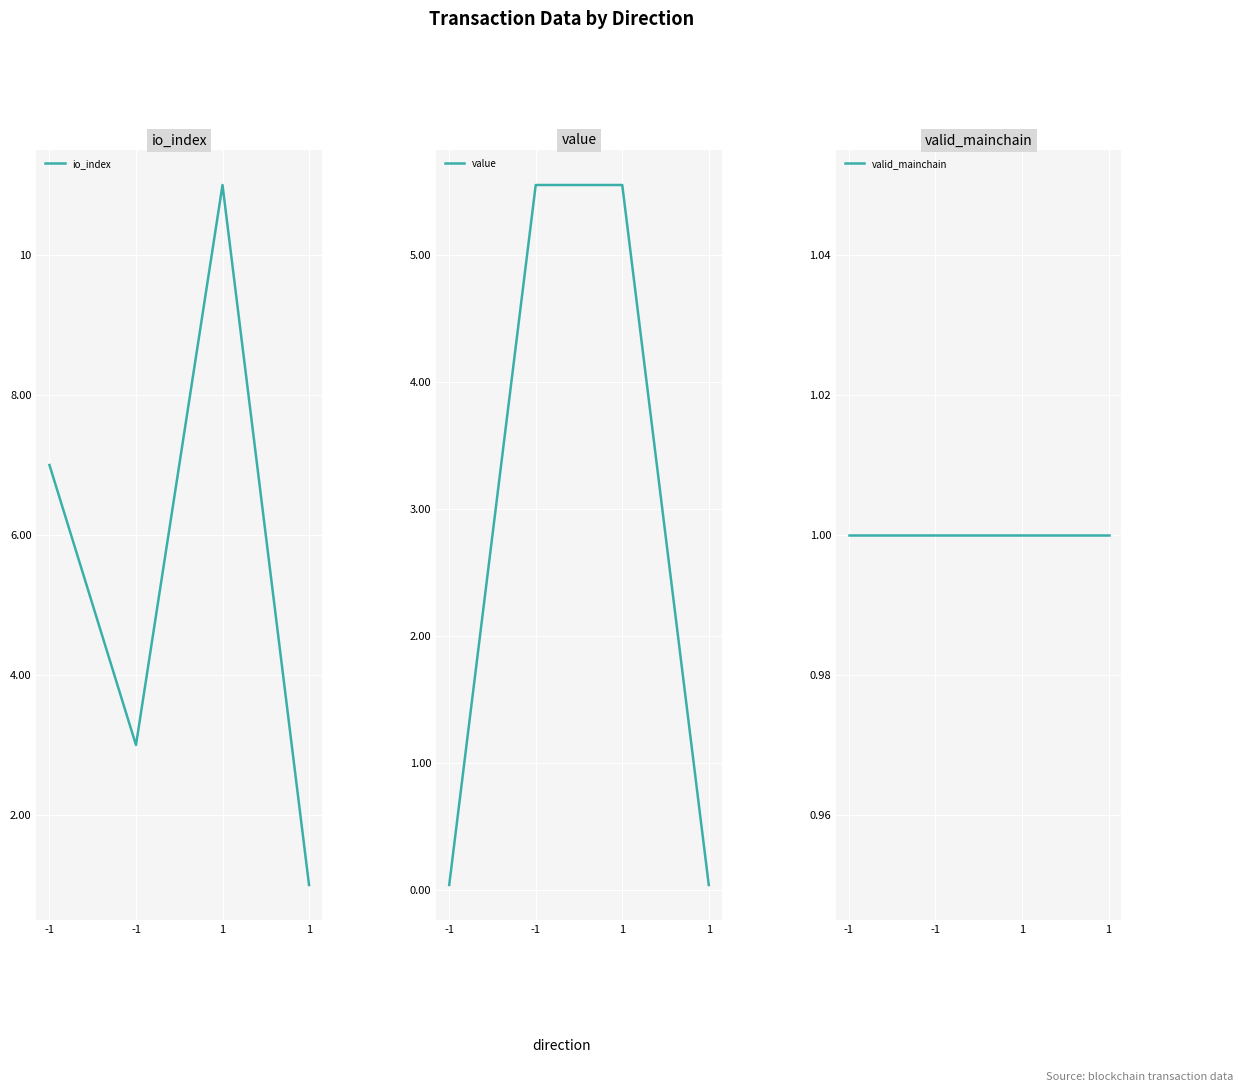

What is the sum of all valid_mainchain values?

4.0